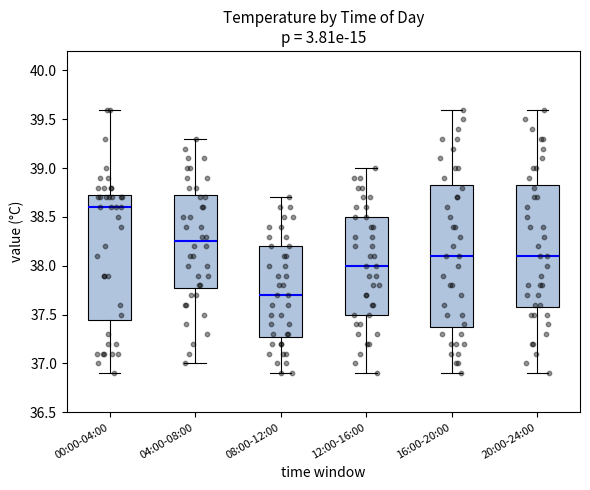

Reading left to right, read every box against the y-axis: the position of its median line, the range the box covers, and the ends of its whiskers. The values are not printed on the chart, so give them approximately, as read against the axis.

00:00-04:00: median 38.60, box 37.45 to 38.75, whiskers 36.90 to 39.60
04:00-08:00: median 38.25, box 37.80 to 38.75, whiskers 37.00 to 39.30
08:00-12:00: median 37.70, box 37.30 to 38.20, whiskers 36.90 to 38.70
12:00-16:00: median 38.00, box 37.50 to 38.50, whiskers 36.90 to 39.00
16:00-20:00: median 38.10, box 37.40 to 38.85, whiskers 36.90 to 39.60
20:00-24:00: median 38.10, box 37.60 to 38.85, whiskers 36.90 to 39.60